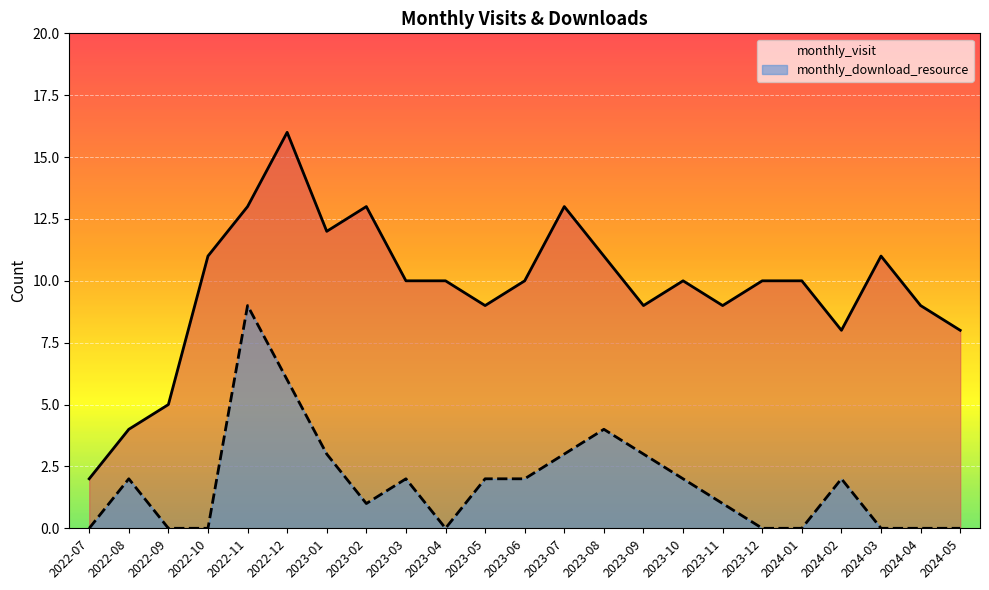

What is the greatest value displayed?

16